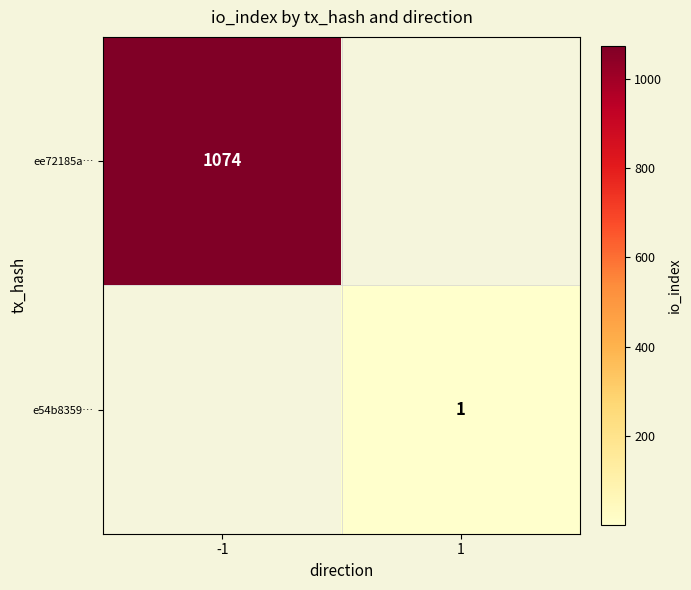

The value of e54b8359… at 1 is 2. True or false?

False